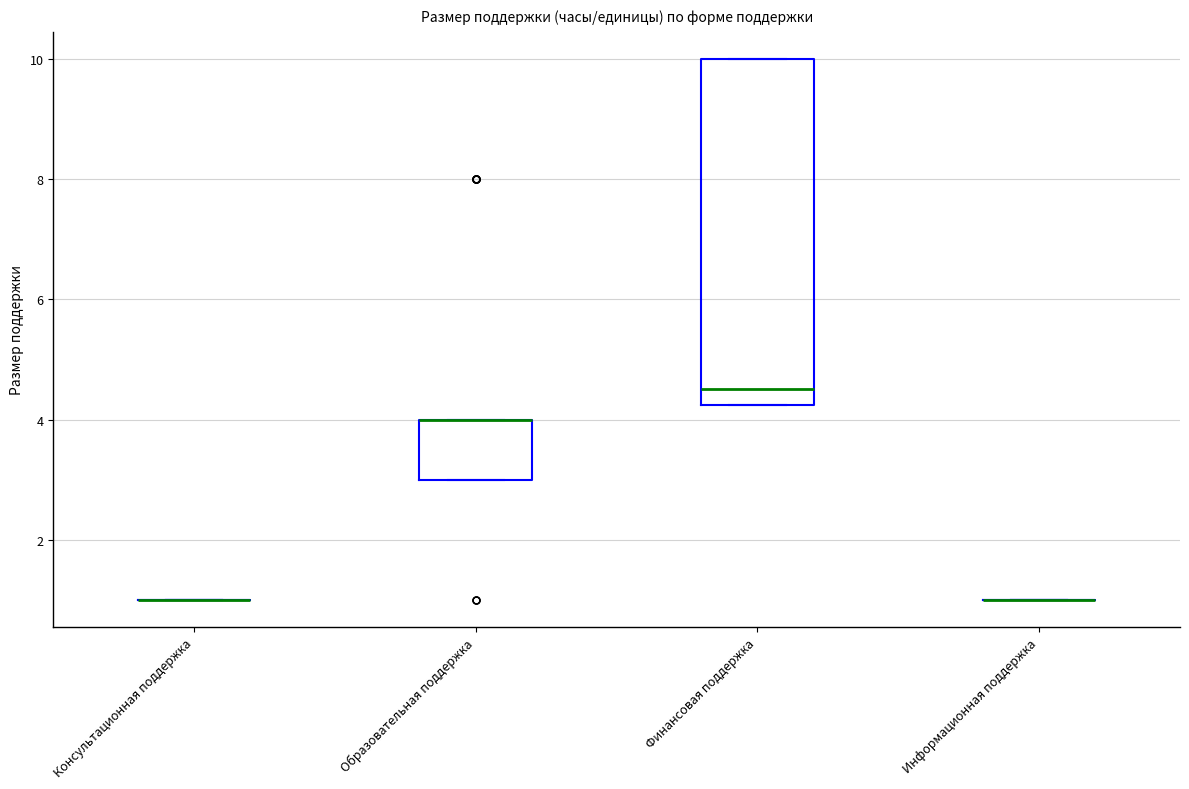

Reading left to right, read every box against the y-axis: the position of its median line, the range the box covers, and the ends of its whiskers. The values are not printed on the chart, so give them approximately, as read against the axis.

Консультационная поддержка: box collapsed to a line at 1.0, whiskers 1.0 to 1.0
Образовательная поддержка: median 4.0 (drawn on the box's upper edge), box 3.0 to 4.0, whiskers 3.0 to 4.0
Финансовая поддержка: median 4.6, box 4.2 to 10.0, whiskers 4.2 to 10.0
Информационная поддержка: box collapsed to a line at 1.0, whiskers 1.0 to 1.0